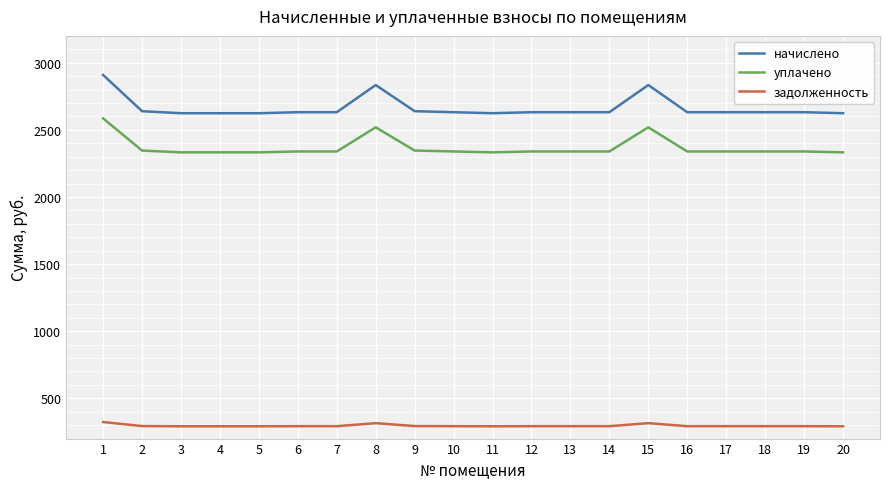

True or false: начислено and уплачено cross at least once.

False